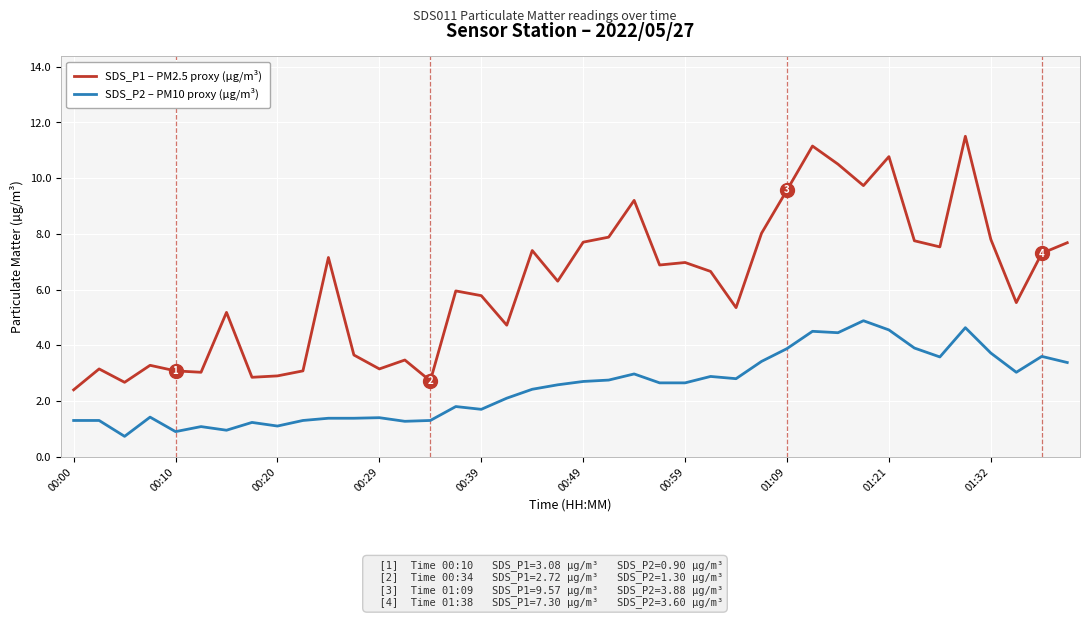

What is the lowest value of the SDS_P1 – PM2.5 proxy (µg/m³) series?

2.4